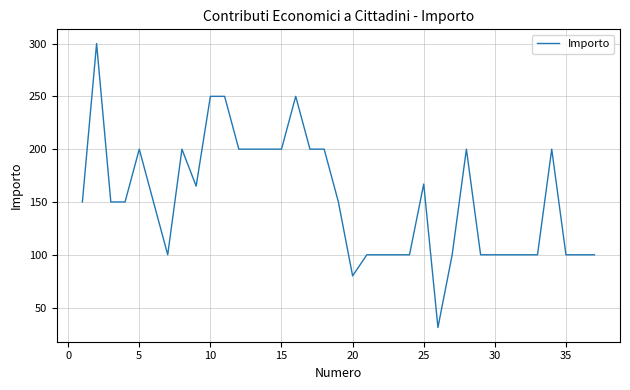

What is the maximum value shown in the chart?

300.0